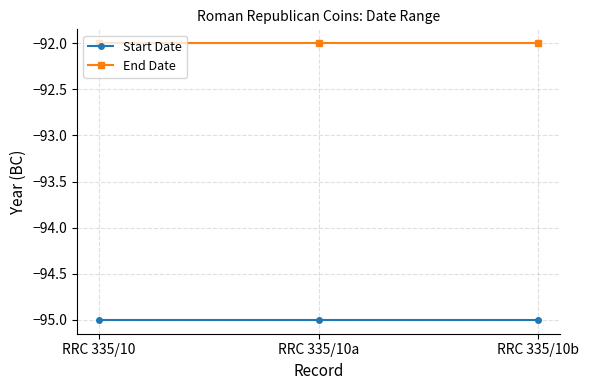

What position from the left is RRC 335/10a?

2